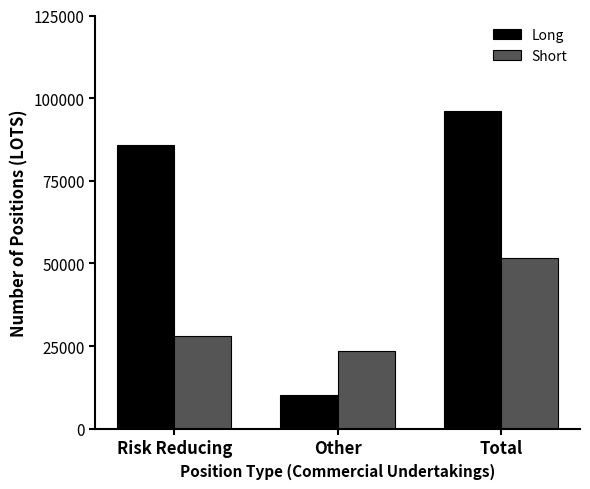

What is the minimum value for Long?

10095.0